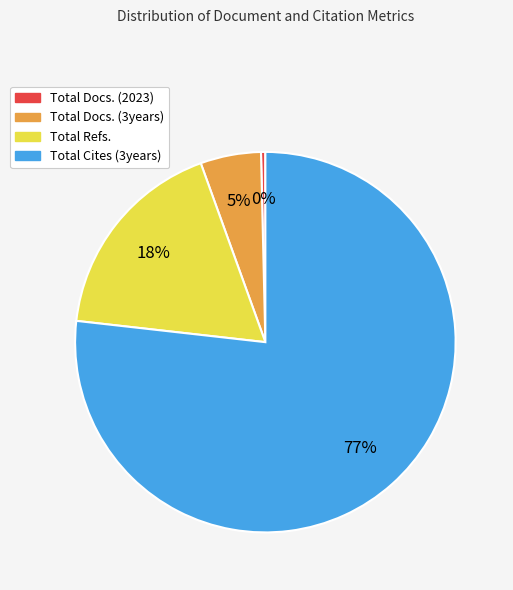

What is the ratio of the value at Total Refs. to the value at Total Docs. (2023)?

48.1